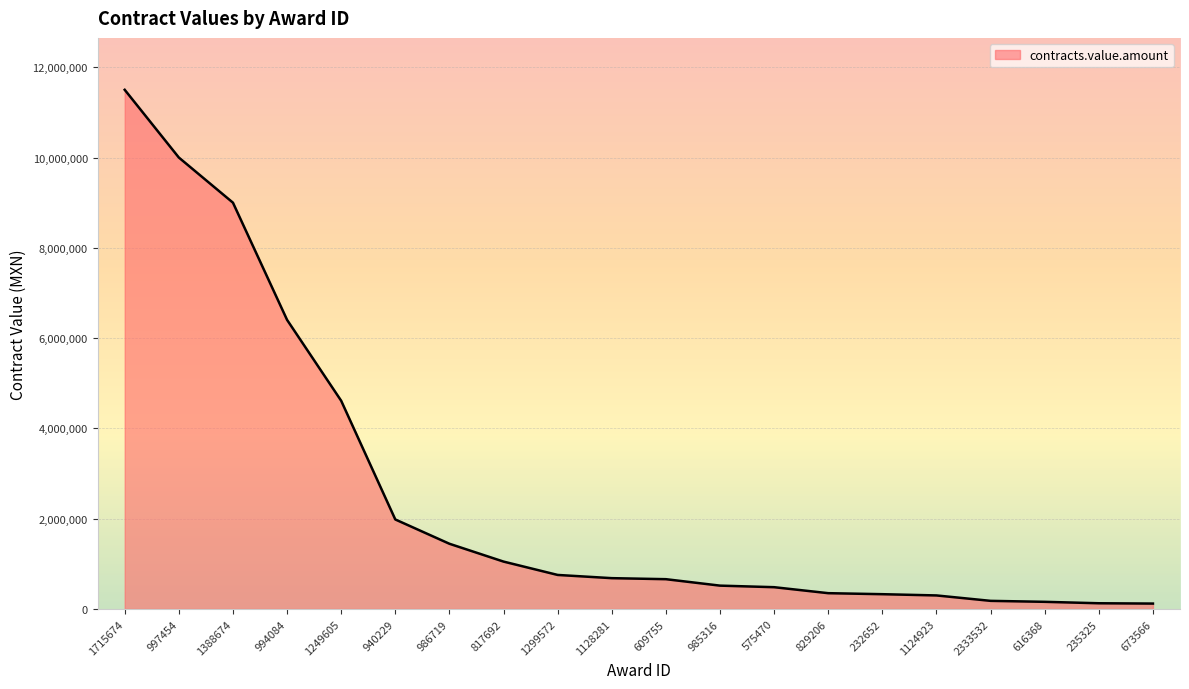

What position from the left is 232652?

15